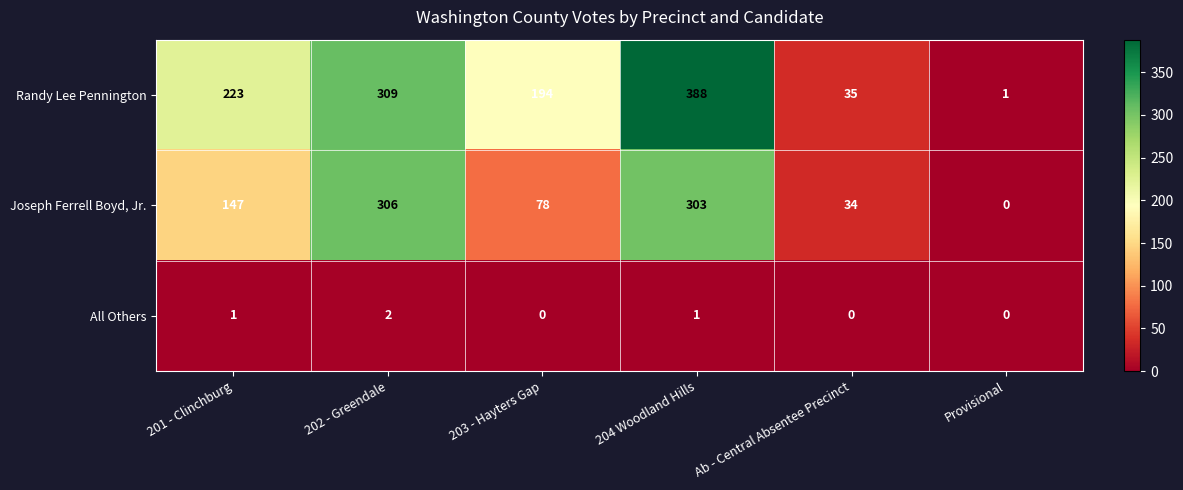

What is the difference between the Joseph Ferrell Boyd, Jr. values at Provisional and Ab - Central Absentee Precinct?

34